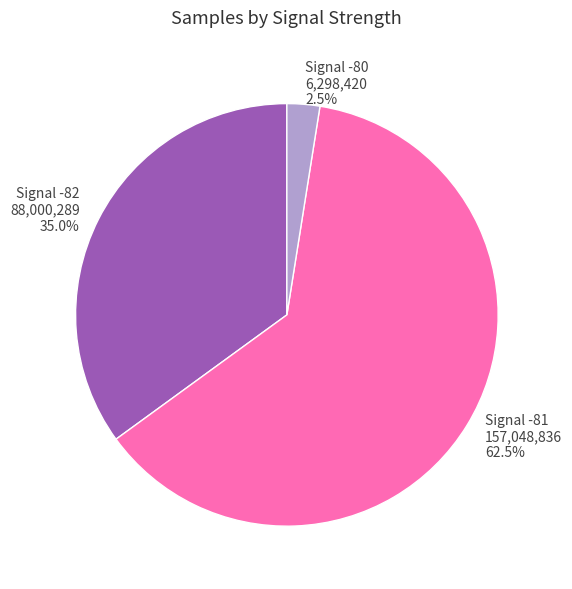

What is the total percentage of Signal -82 and Signal -81?

97.5%